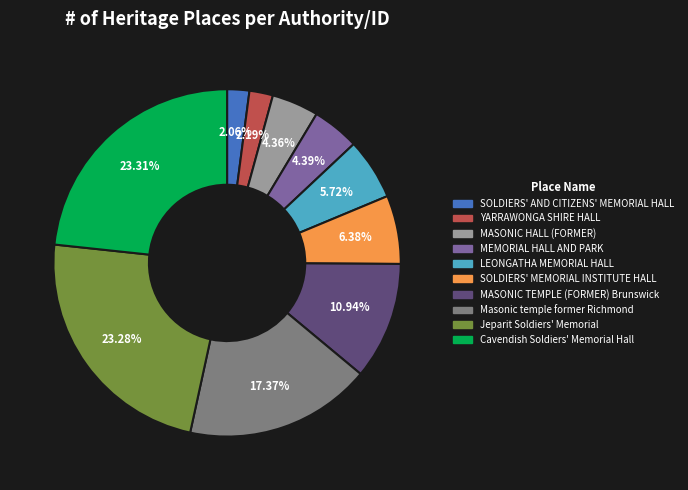

Is there any slice that represents more than half of the pie?

No